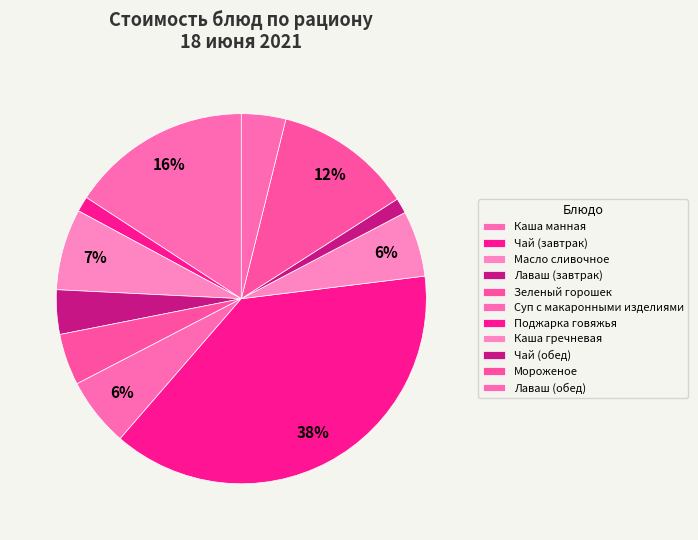

To the nearest percent, what is the difference between the largest and smallest slice percentages?

37%